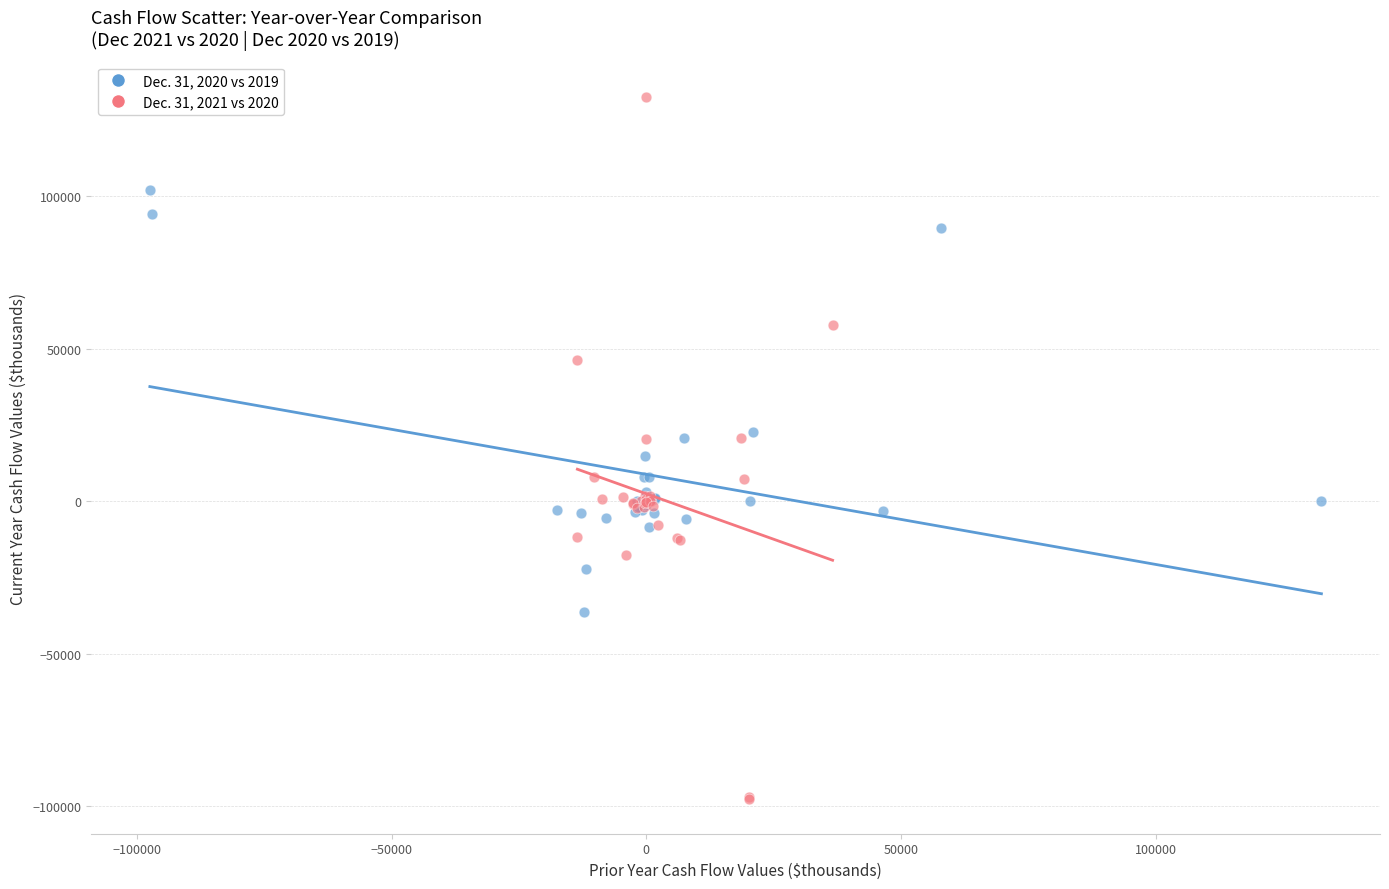

Which series has the largest Y range (max minus min)?

Dec. 31, 2021 vs 2020